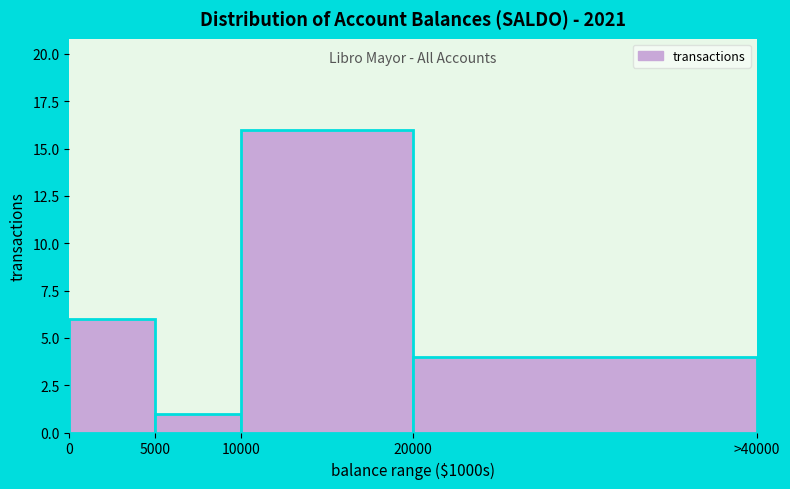

Reading right to left, transcribe all the data shown in this chart.

4	16	1	6